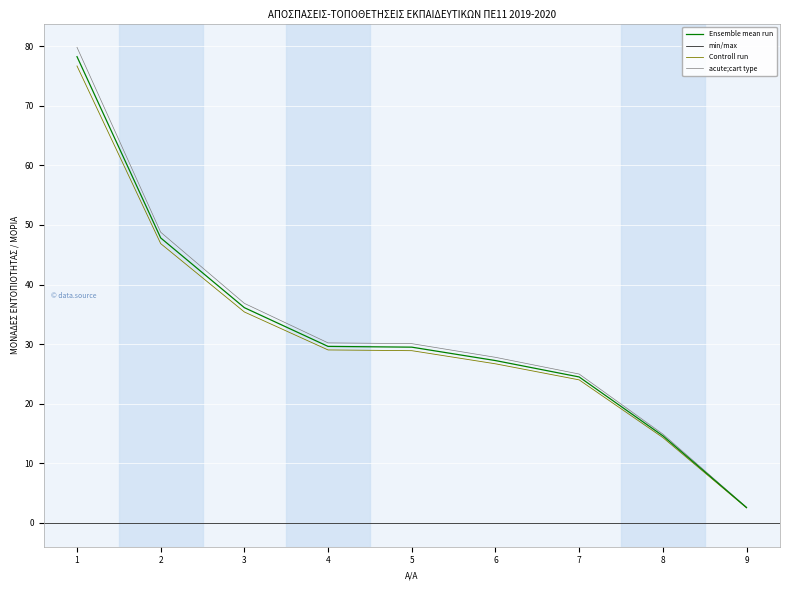

Reading left to right, transcribe all the data shown in this chart.

1=76.7	2=46.9	3=35.4	4=29.0	5=28.9	6=26.7	7=24.0	8=14.3	9=2.5